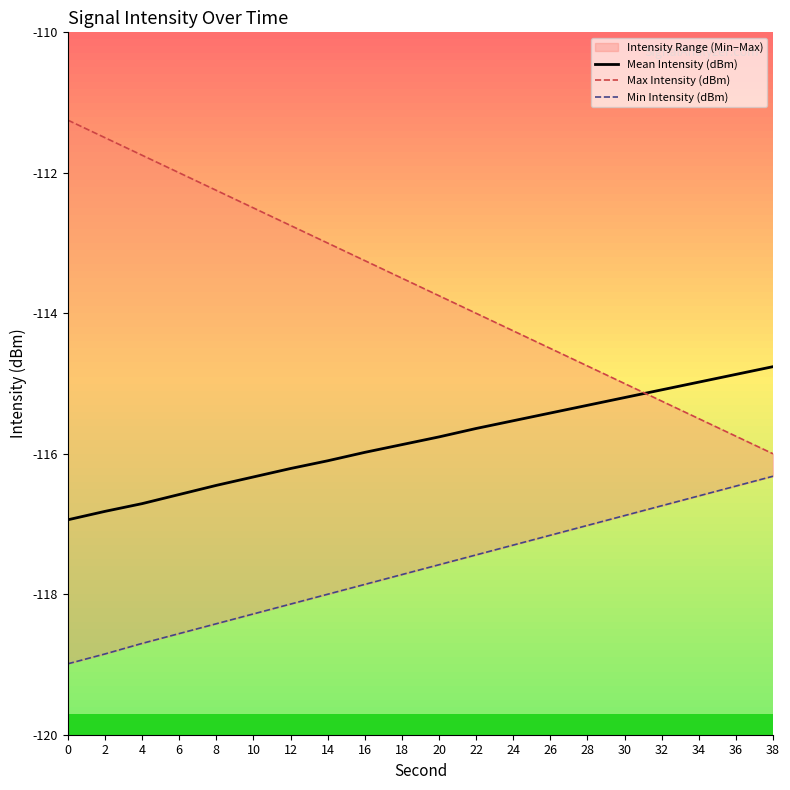

Where do Mean Intensity (dBm) and Max Intensity (dBm) first cross each other?

30 and 32